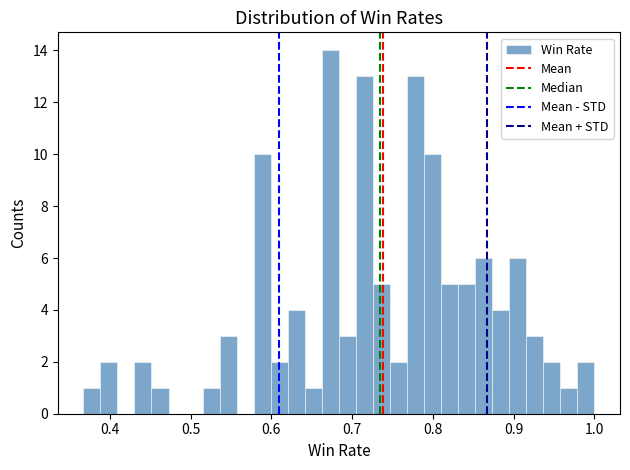

Read against the x-axis, roughly where is the centre of the tallest bar?

0.67